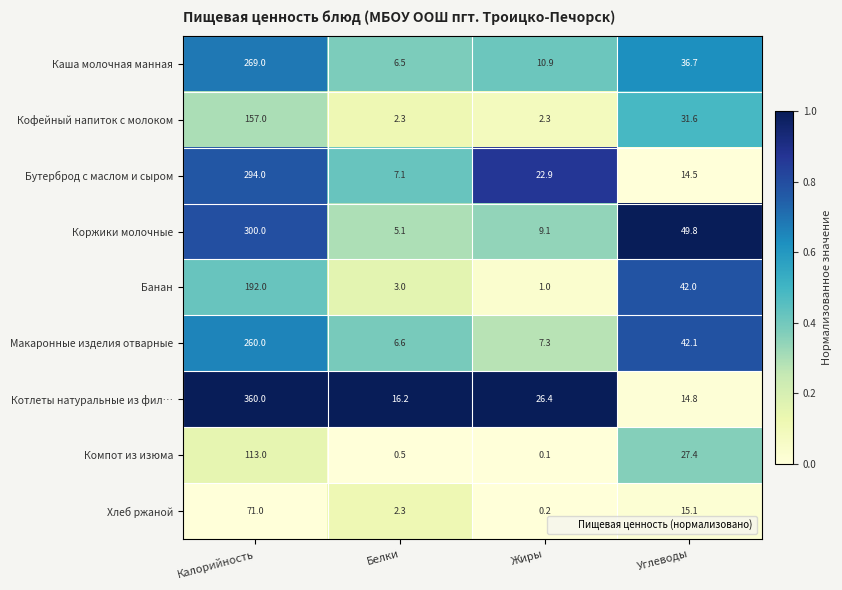

At which category does the chart reach its peak across all series?

Калорийность